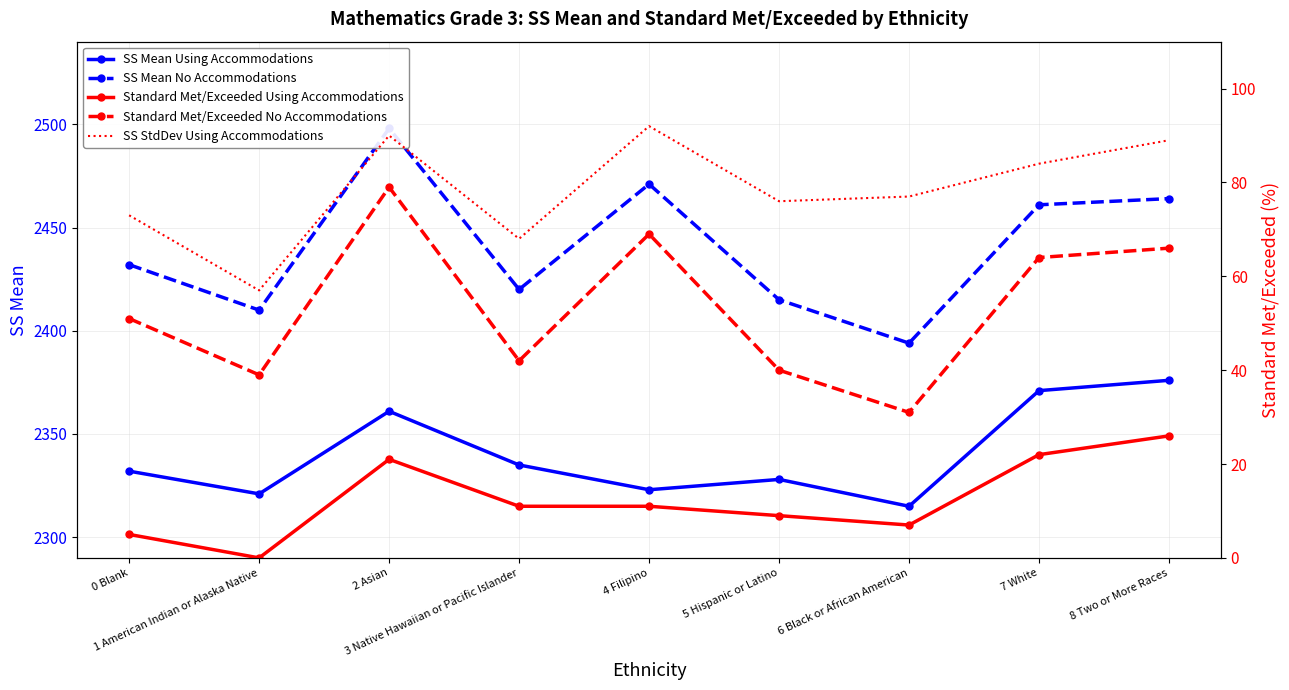

Which series has the largest total across all categories?

SS Mean No Accommodations